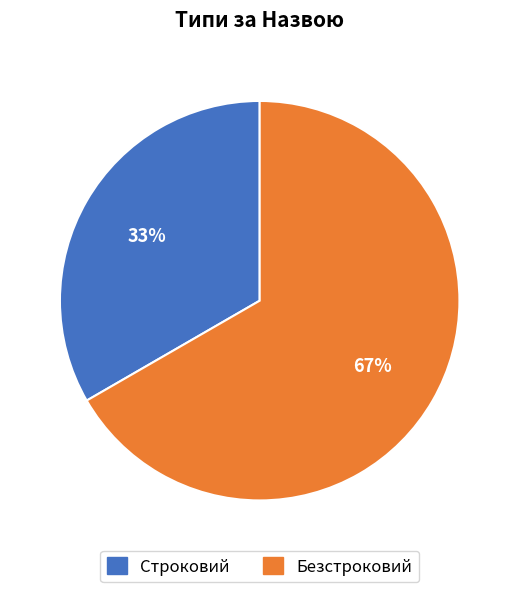

How many slices are in this pie chart?

2